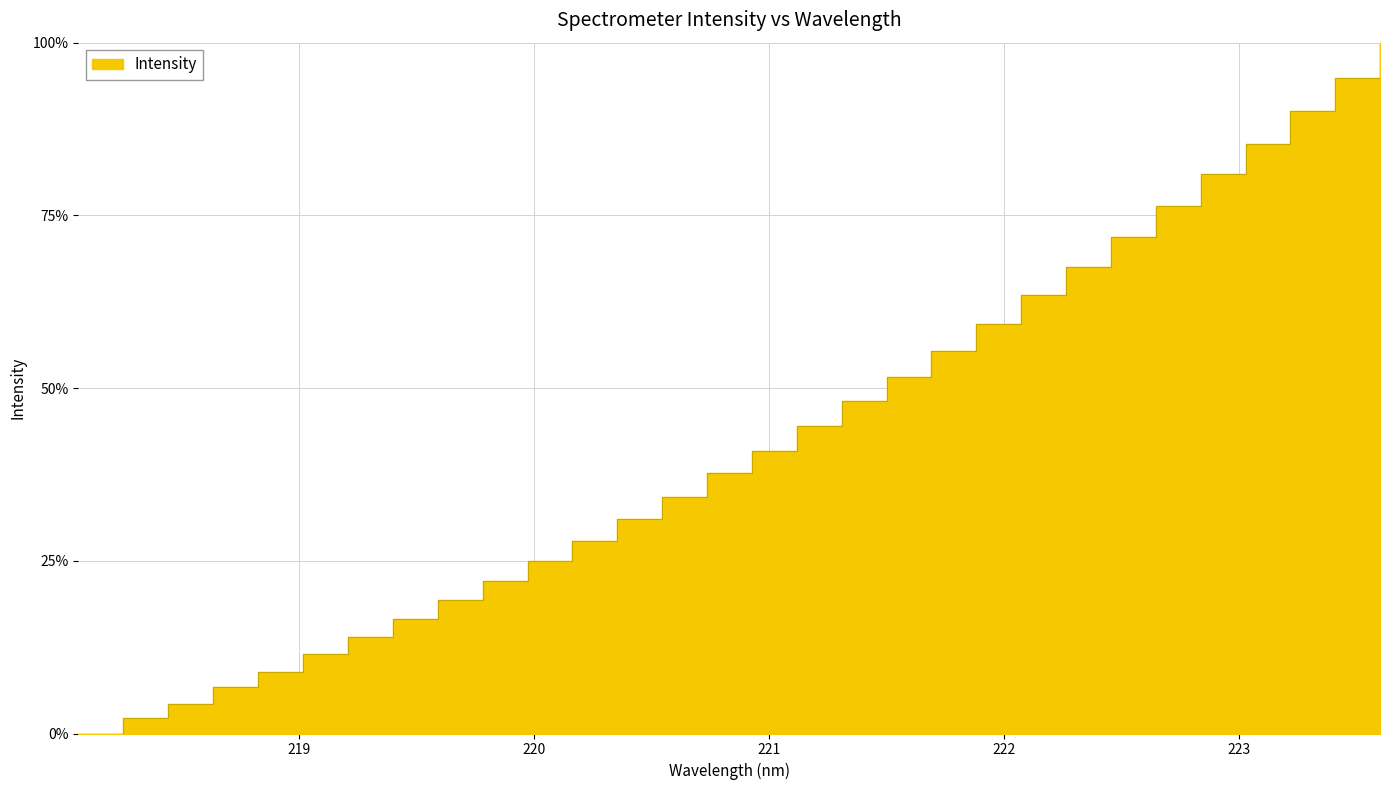

Which category has the highest value across all series?

223.5987